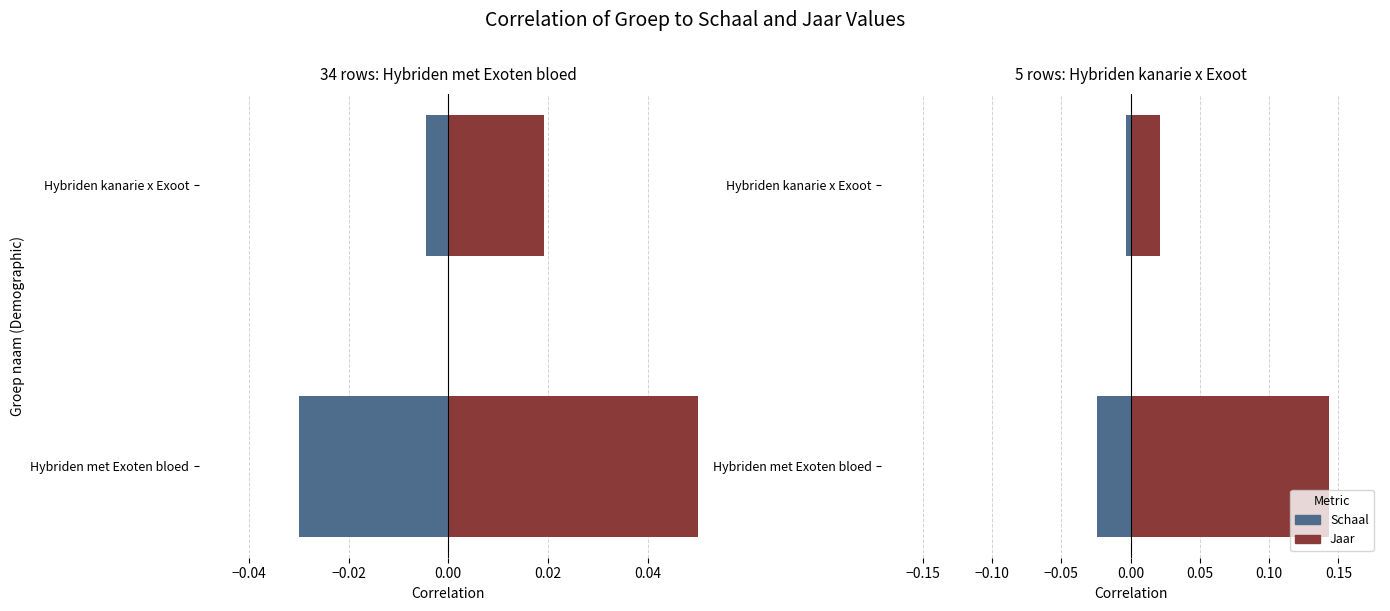

The value of Schaal (negative) at Hybriden met Exoten bloed is -0.0. True or false?

False